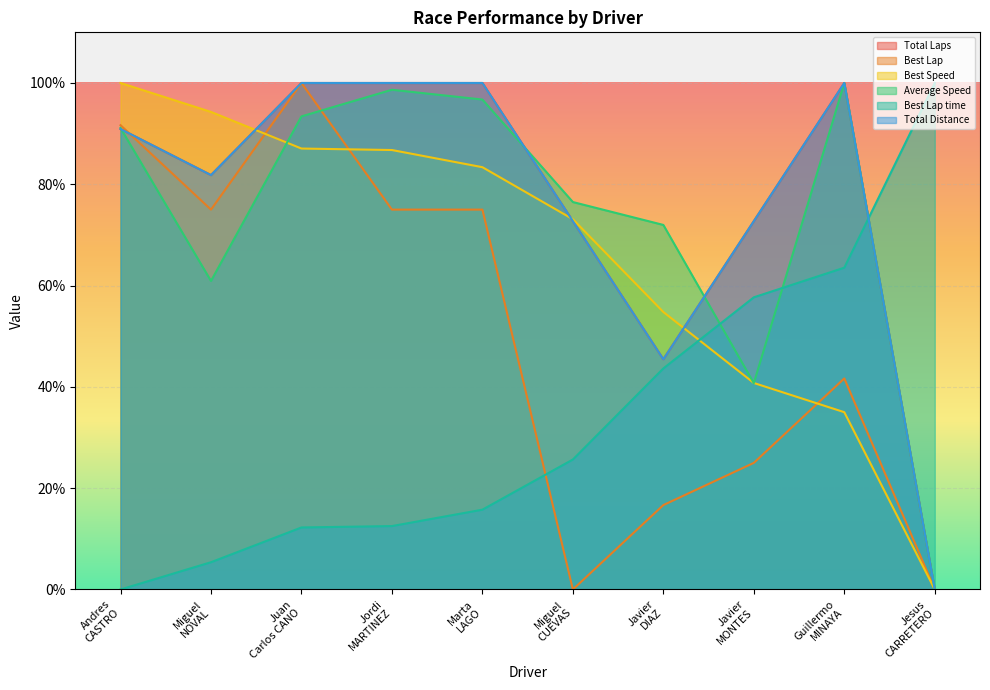

Which series has the largest range (max minus min)?

Average Speed